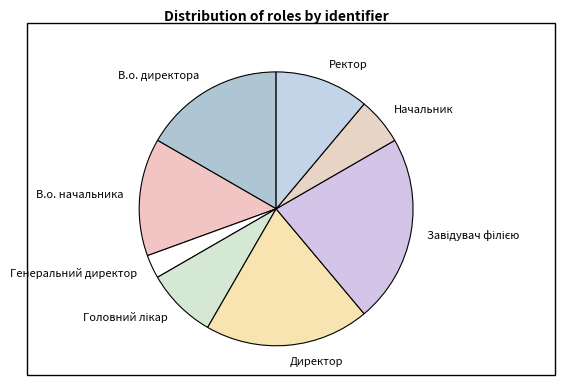

Does Директор represent more than half of the total?

No